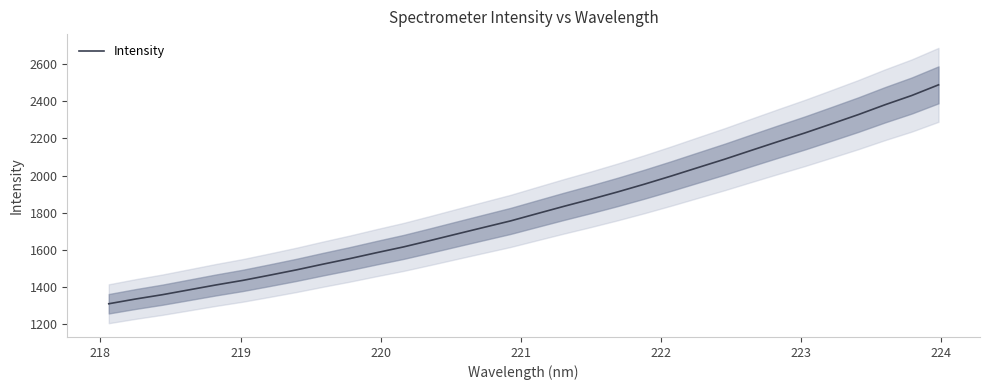

What is the minimum value for Intensity?

1309.6